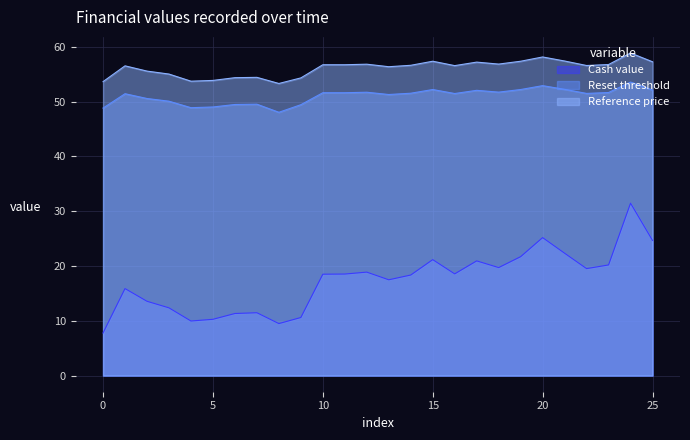

True or false: Reference price and Cash value cross at least once.

False